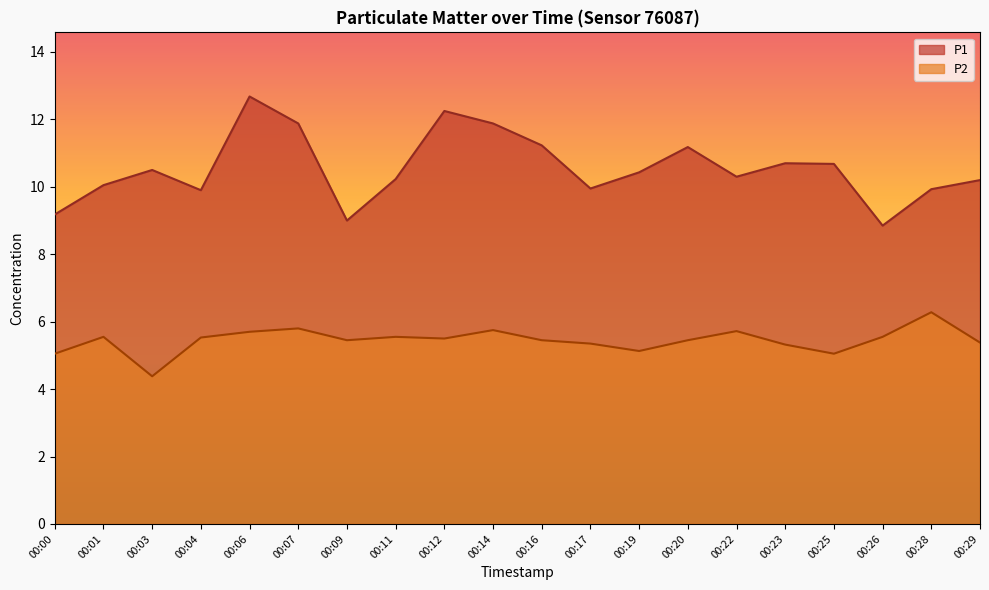

Rank the series at 00:29 from lowest to highest value.

P2, P1